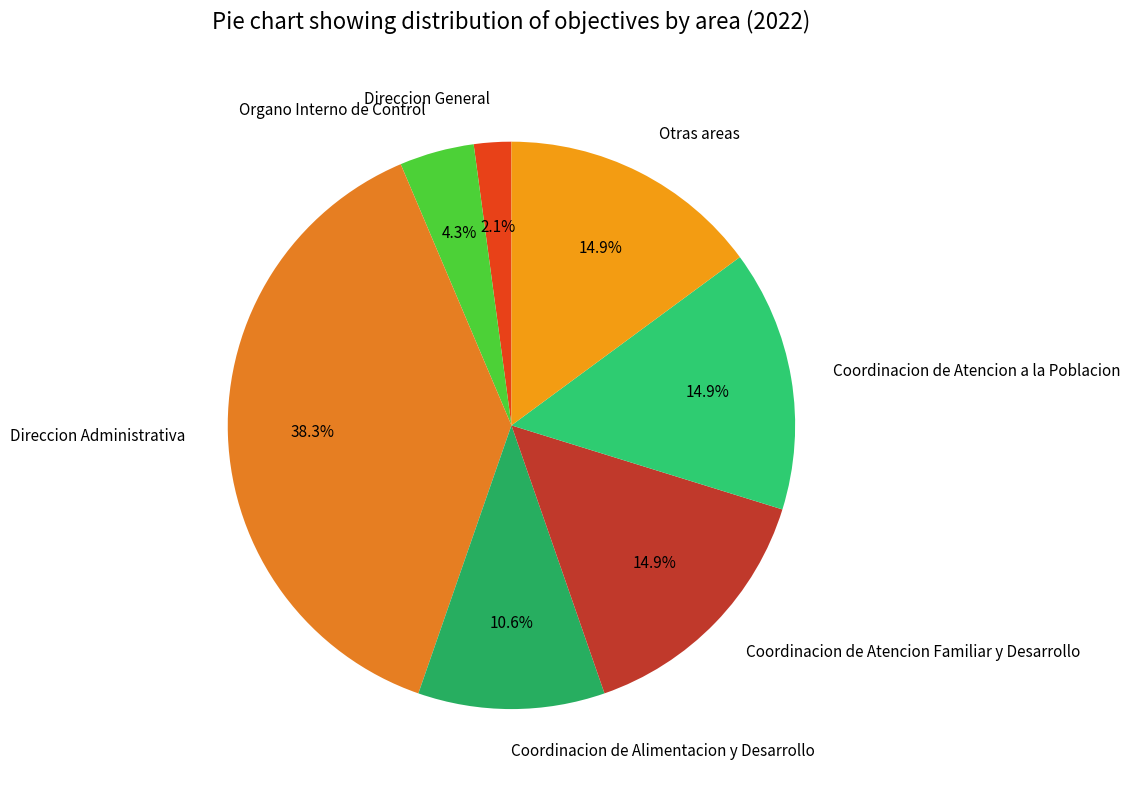

Is it true that Coordinacion de Atencion Familiar y Desarrollo is 21% of the pie?

False